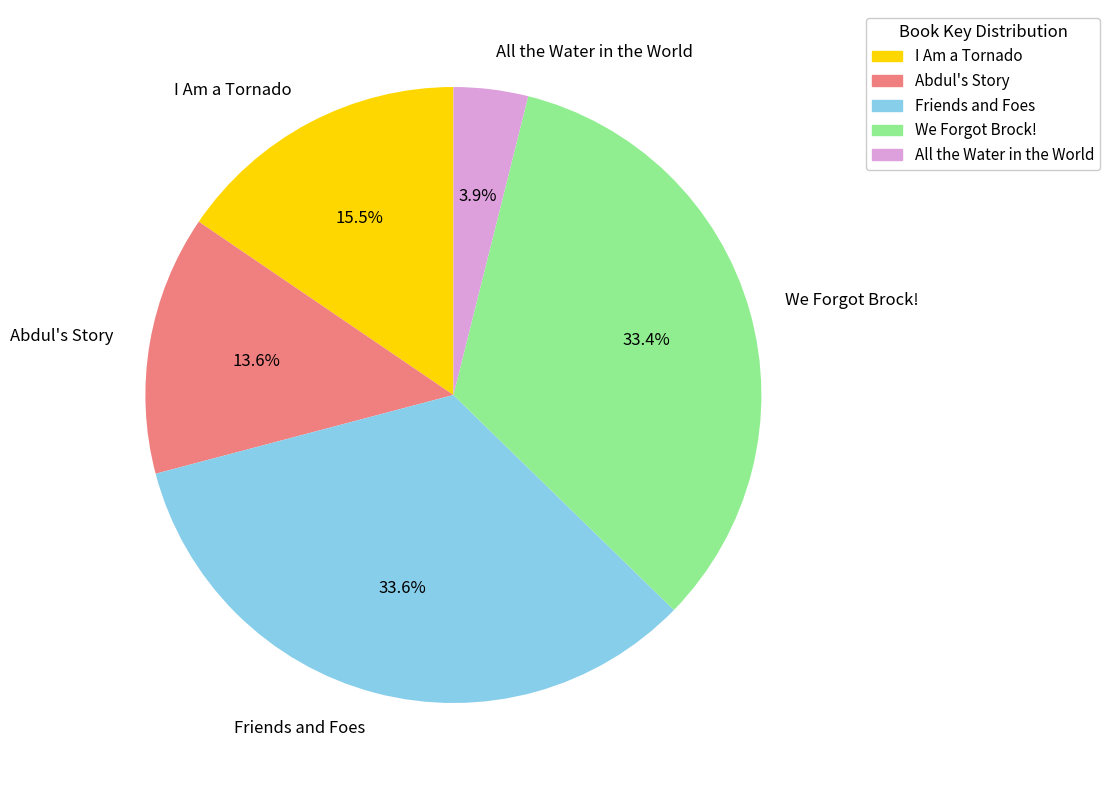

The We Forgot Brock! slice represents 33% of the pie. True or false?

True